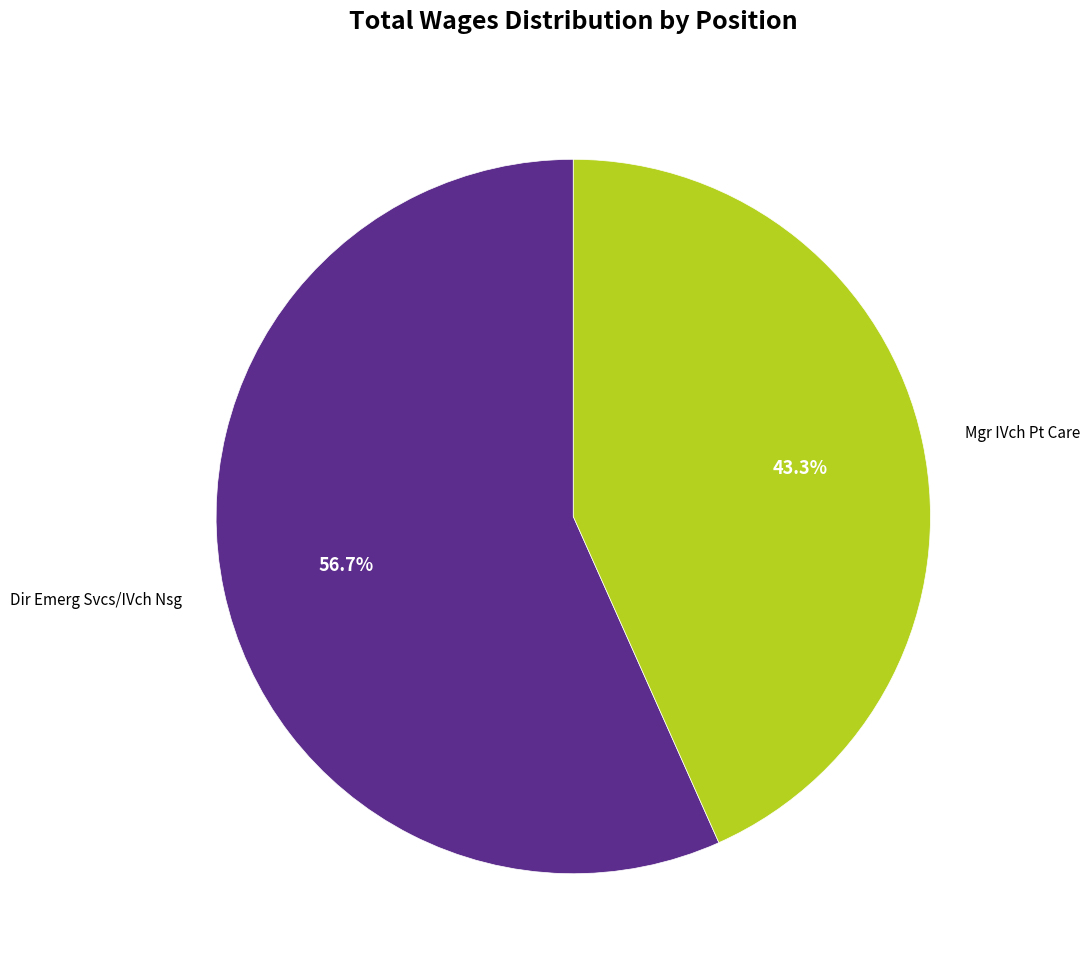

Rank the categories by value from lowest to highest.

Mgr IVch Pt Care, Dir Emerg Svcs/IVch Nsg